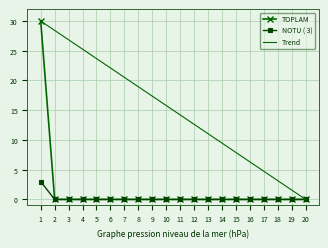

What value does the Trend series have at 13?

11.1